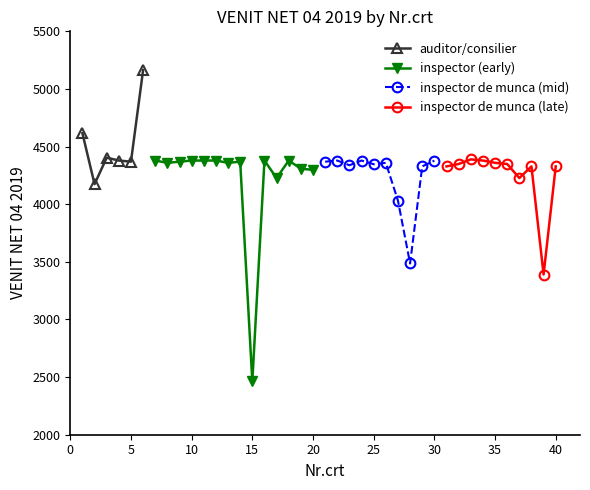

The chart shows a value of 3486 at 28. True or false?

True